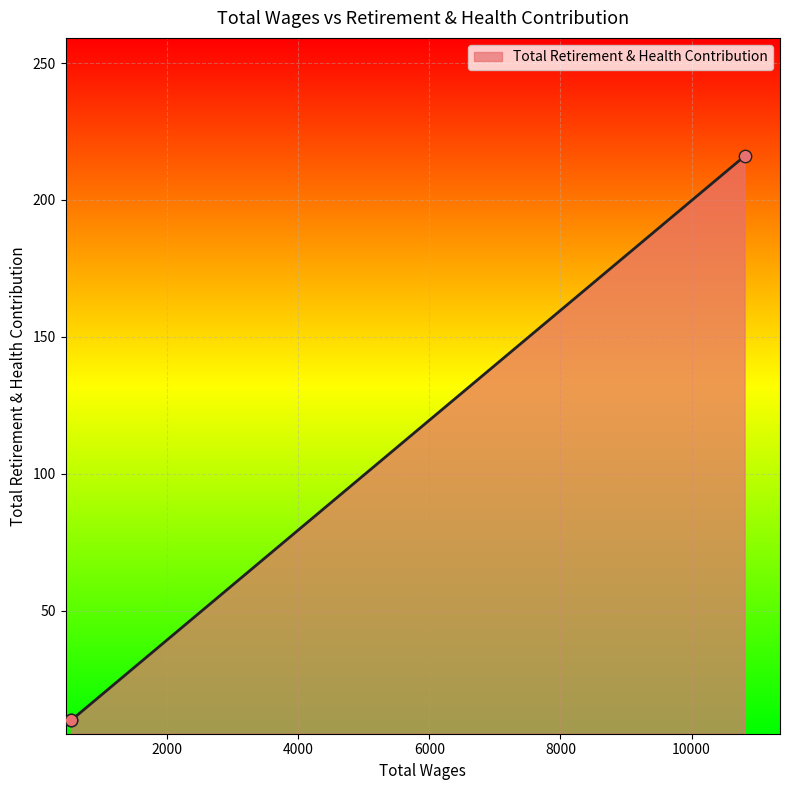

What is the minimum value shown in the chart?

10